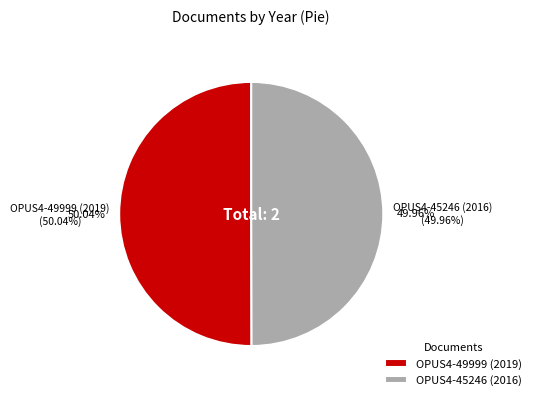

Approximately how many times larger is the value at OPUS4-45246 (2016) compared to OPUS4-49999 (2019)?

1.0